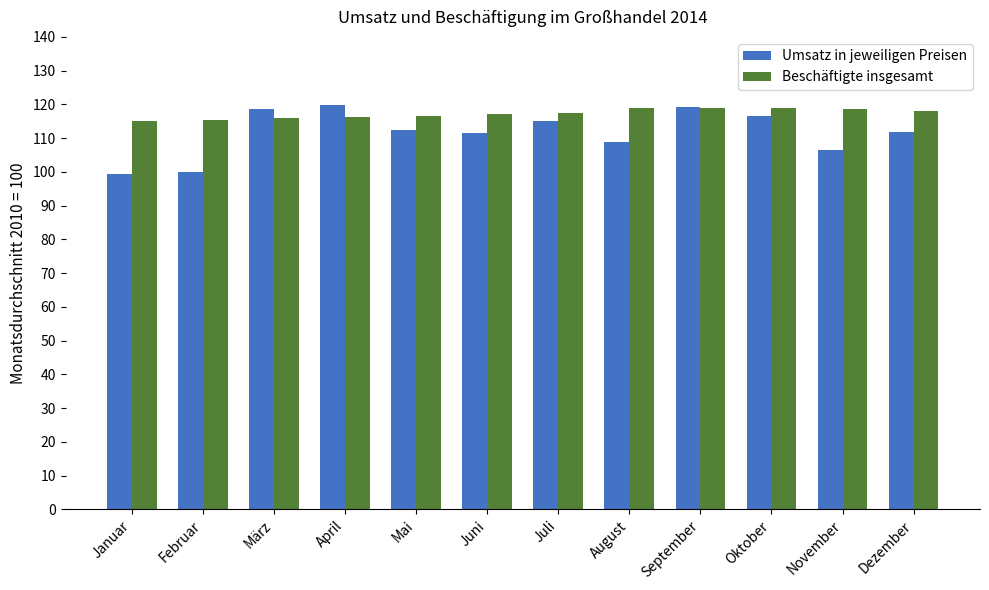

Count the number of categories in the chart.

12